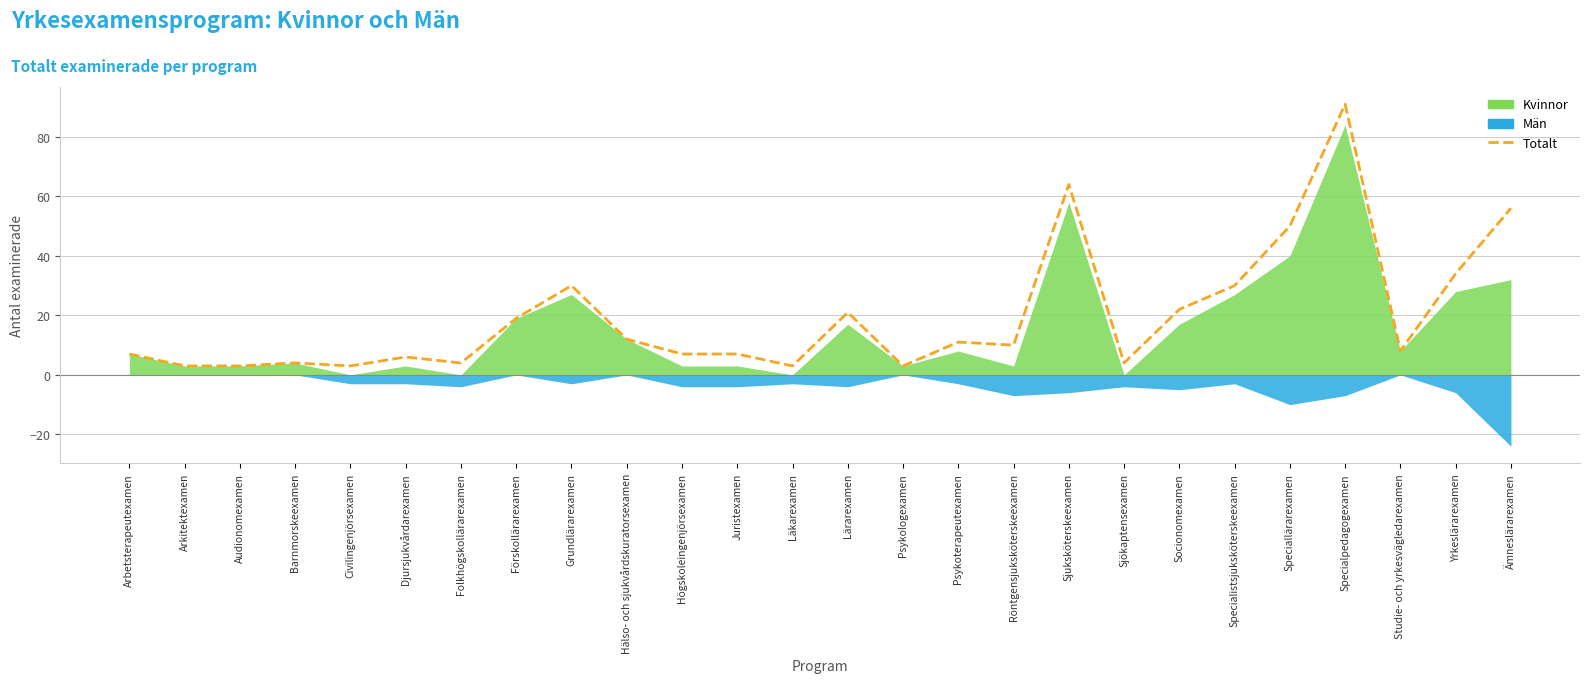

Is it true that the value at Sjökaptensexamen is 4?

True